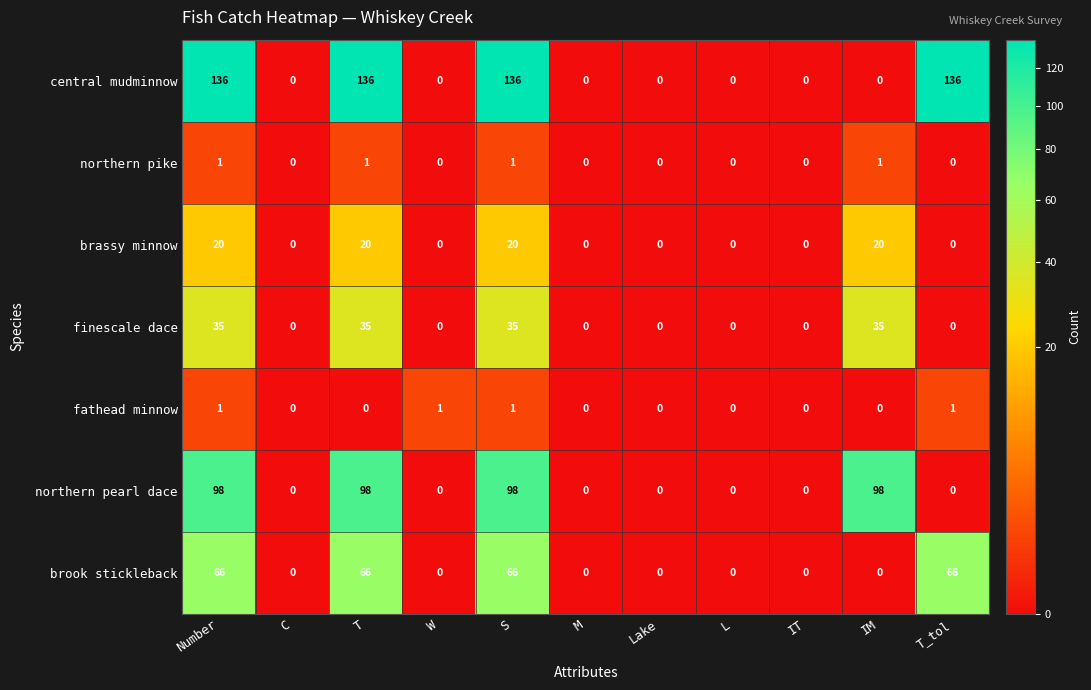

At how many categories does at least one series exceed 112?

4